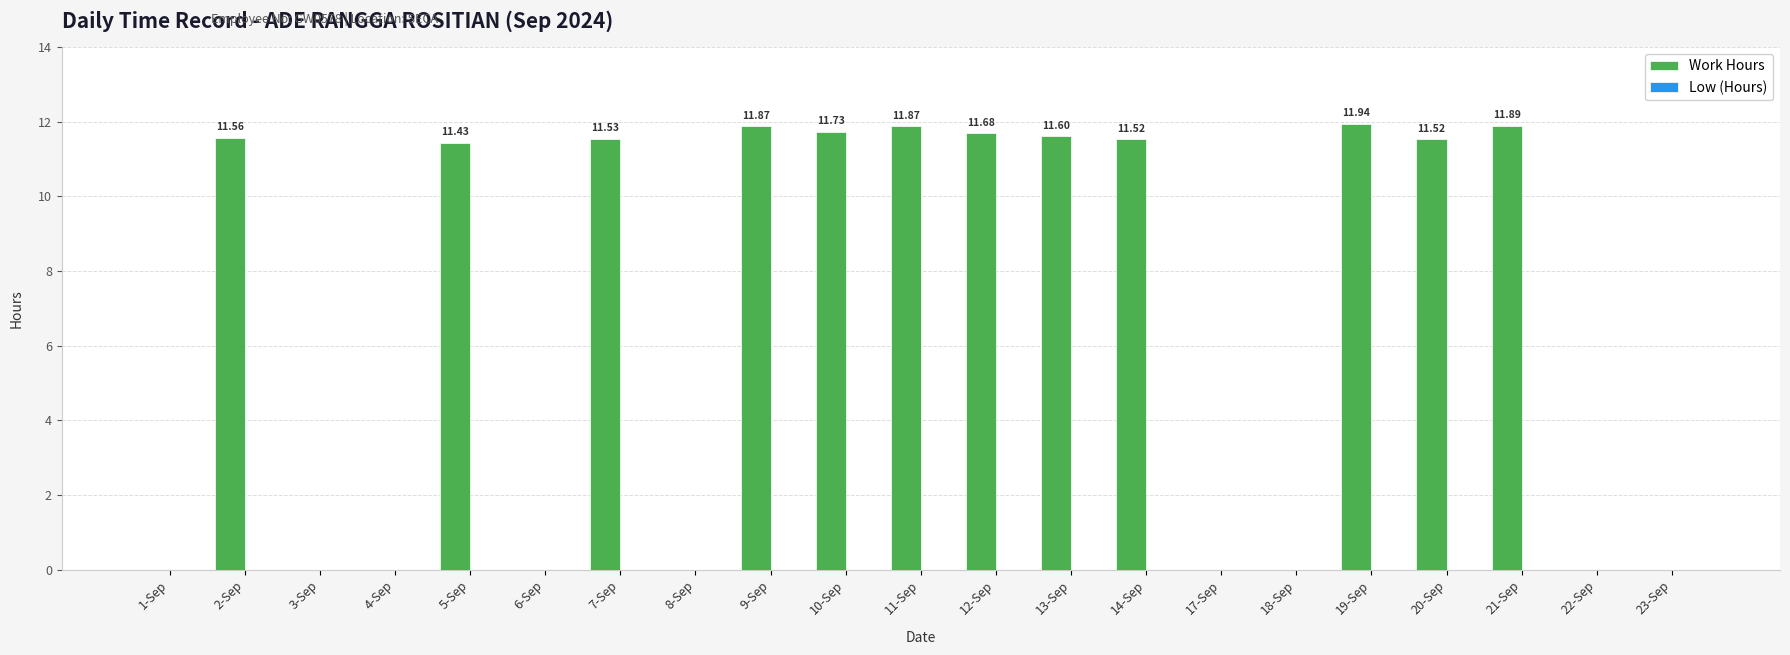

What is the sum of all values?

140.1